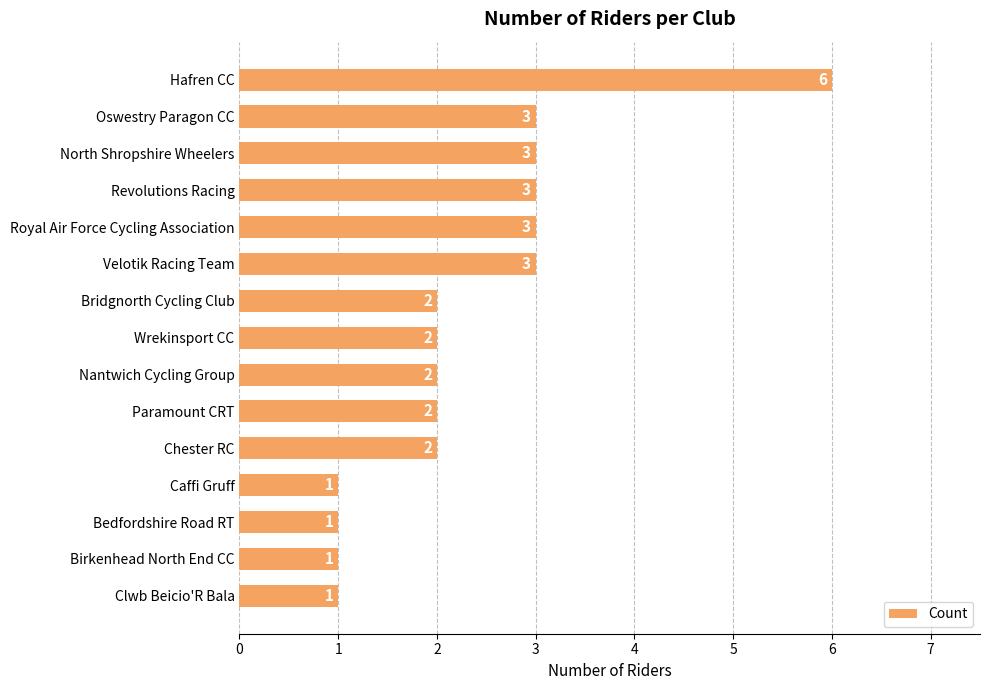

How many values are between 1 and 3?

14